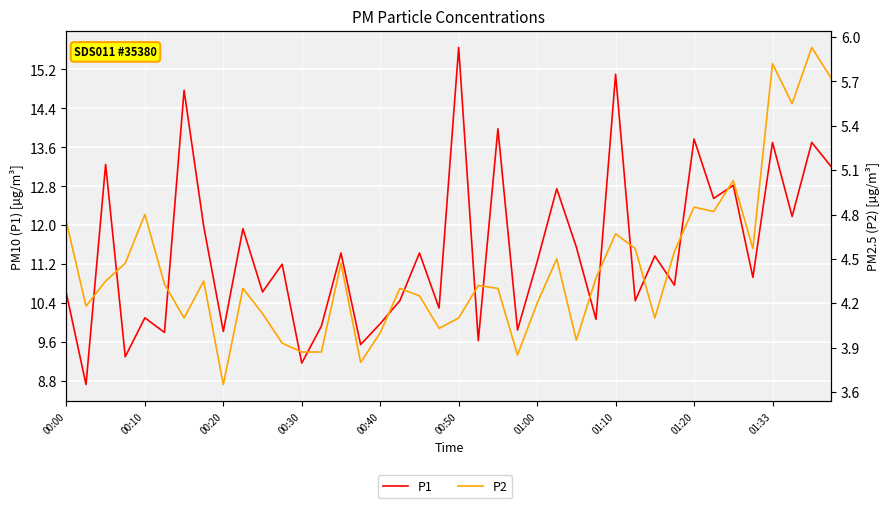

What are all the series names shown in the legend?

P1, P2